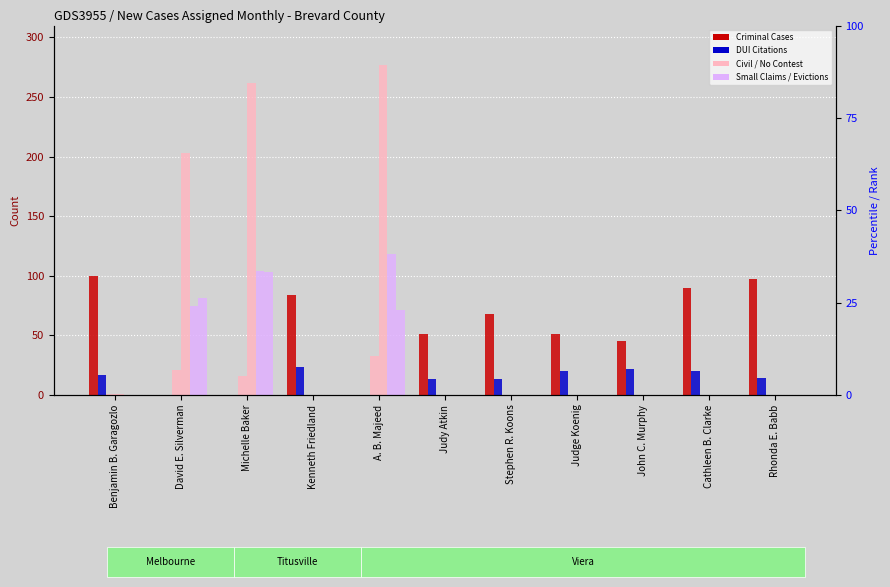

At which label does Evictions reach its peak?

Michelle Baker